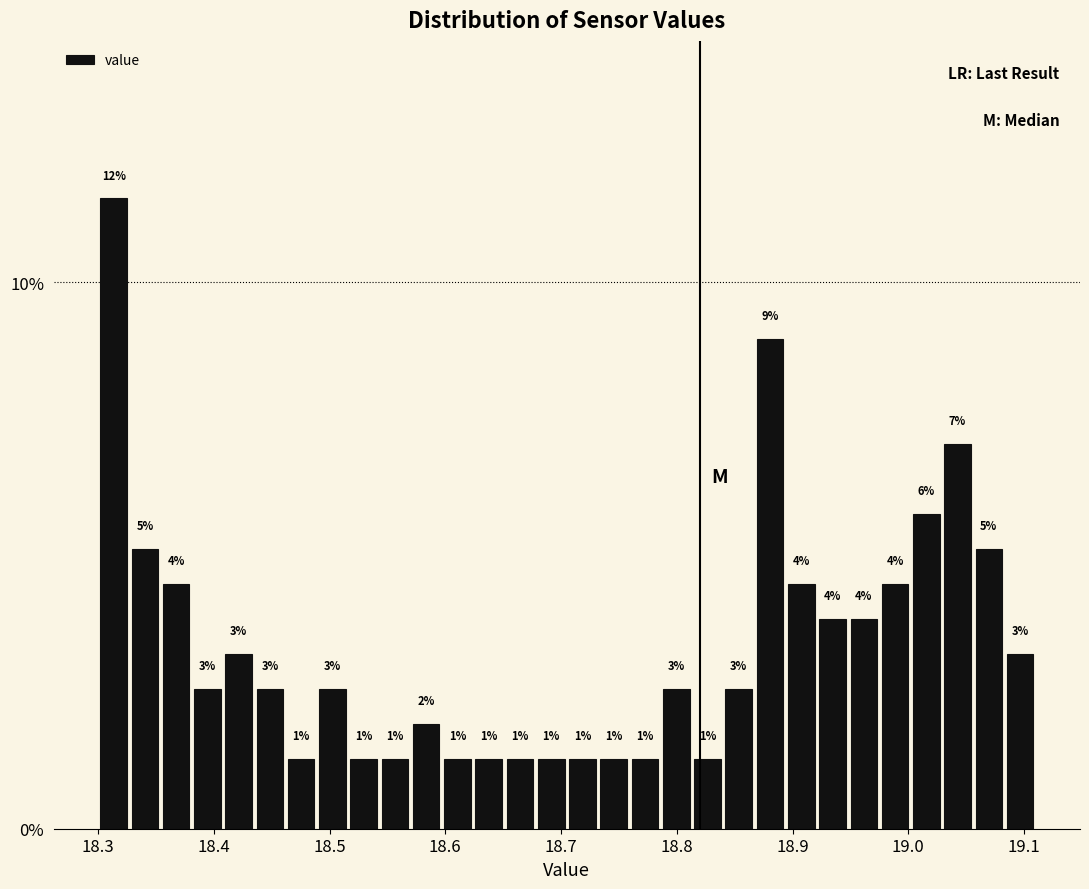

Read against the x-axis, roughly where is the centre of the tallest bar?

18.31